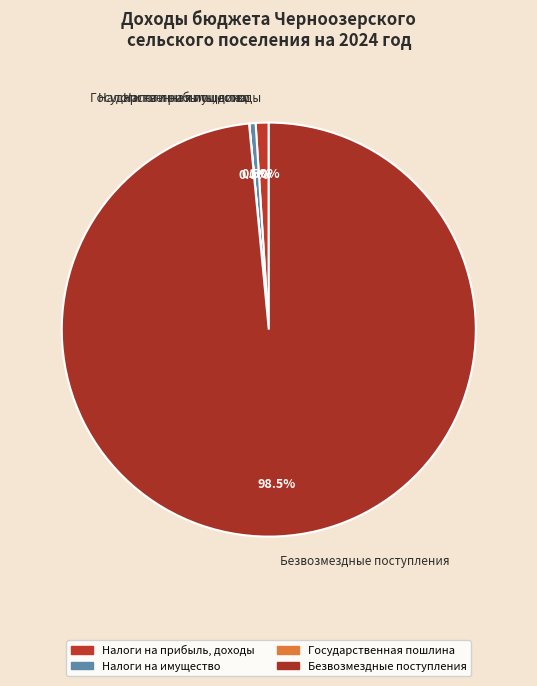

Which slice is the largest?

Безвозмездные поступления